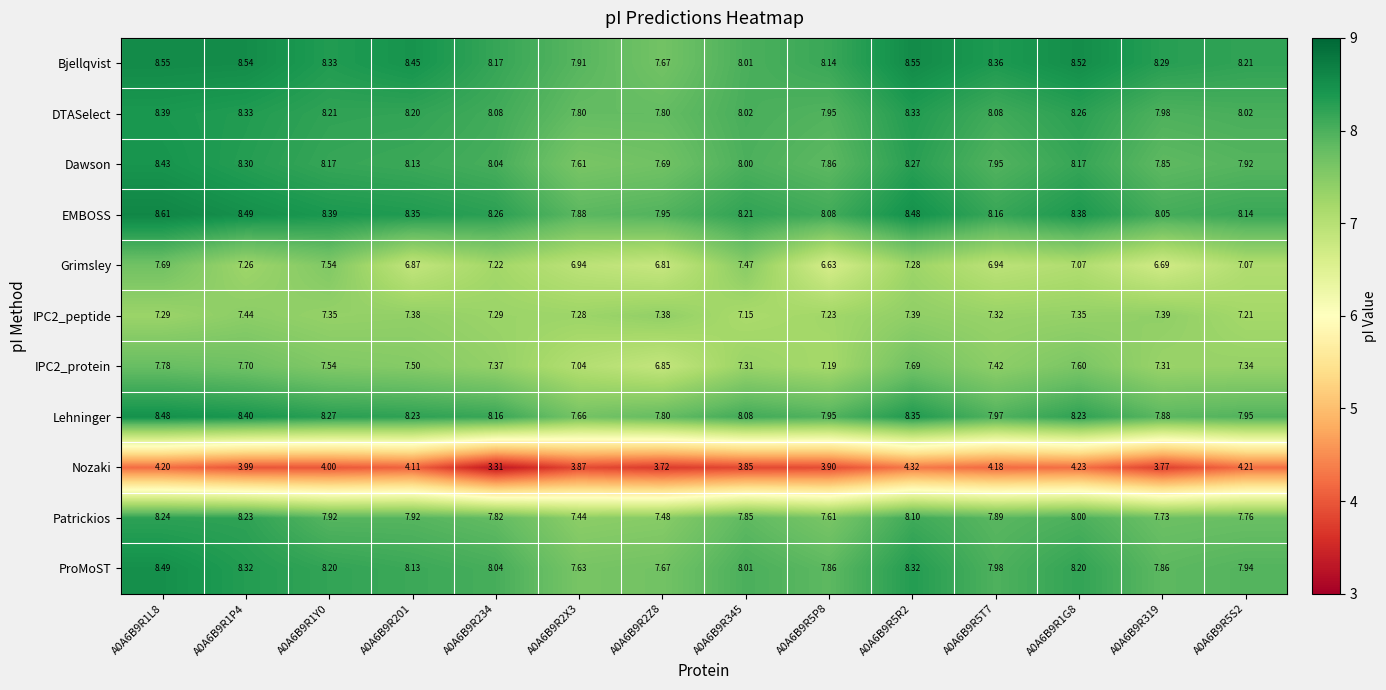

List the series in order of their peak value, lowest first.

Nozaki, IPC2_peptide, Grimsley, IPC2_protein, Patrickios, DTASelect, Dawson, Lehninger, ProMoST, Bjellqvist, EMBOSS